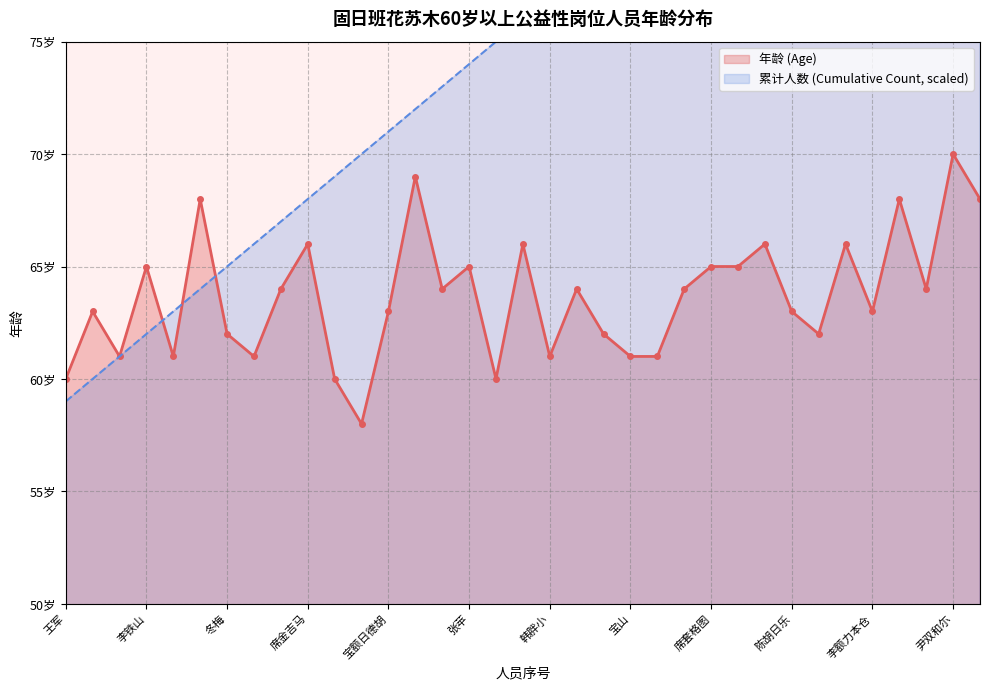

True or false: the data shows 35 at 尹海龙.

False